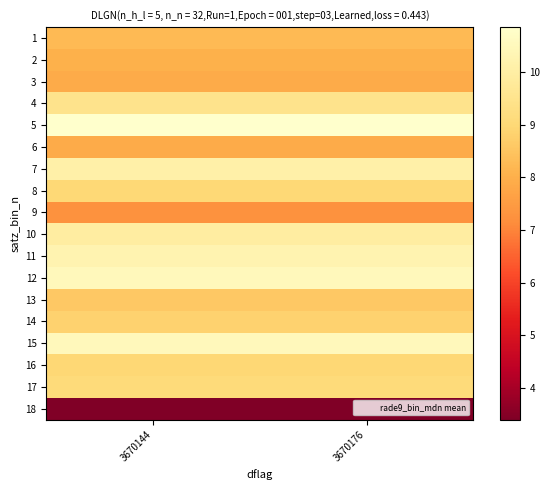

Reading right to left, extract all data points from this chart.

1: 3670176=8.2	3670144=8.2
2: 3670176=8.0	3670144=8.0
3: 3670176=7.9	3670144=7.9
4: 3670176=9.5	3670144=9.5
5: 3670176=10.9	3670144=10.9
6: 3670176=7.9	3670144=7.9
7: 3670176=10.1	3670144=10.1
8: 3670176=9.0	3670144=9.0
9: 3670176=7.3	3670144=7.3
10: 3670176=9.9	3670144=9.9
11: 3670176=10.3	3670144=10.3
12: 3670176=10.5	3670144=10.5
13: 3670176=8.6	3670144=8.6
14: 3670176=8.8	3670144=8.8
15: 3670176=10.5	3670144=10.5
16: 3670176=9.0	3670144=9.0
17: 3670176=9.1	3670144=9.1
18: 3670176=3.4	3670144=3.4